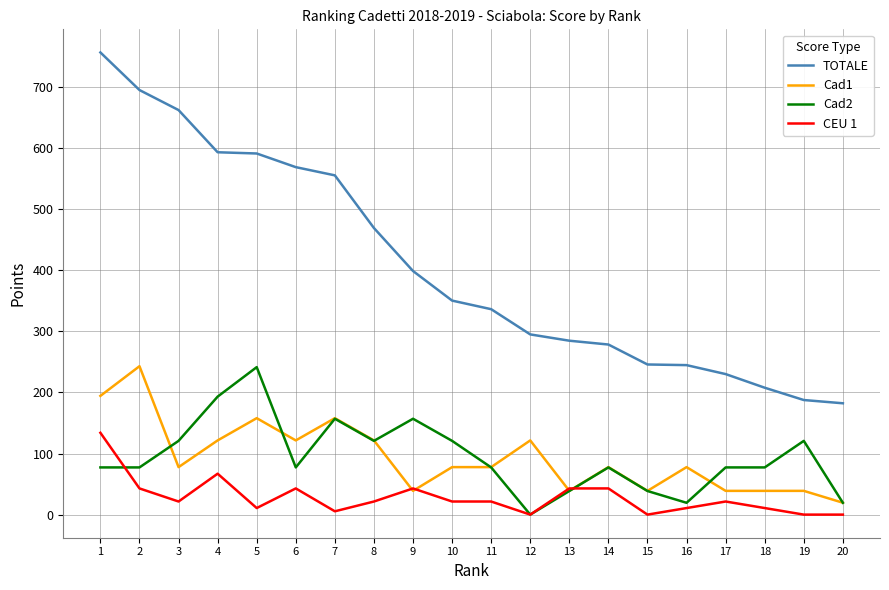

Which category has the lowest value in the Cad1 series?

20